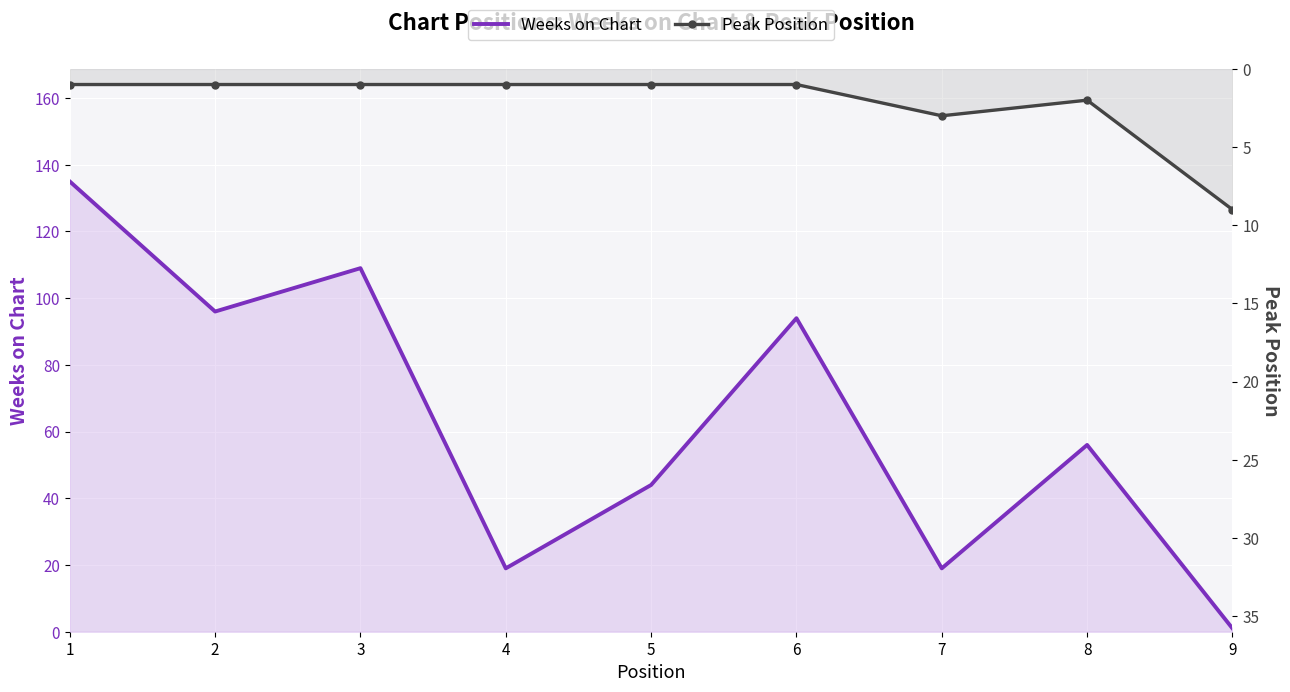

Rank the series by their average value, from lowest to highest.

Peak Position, Weeks on Chart